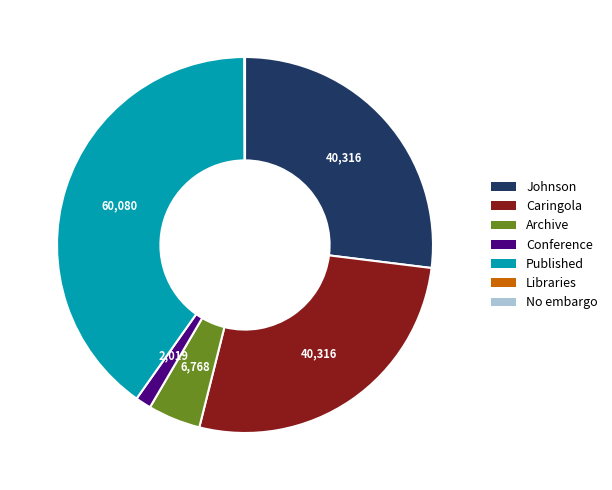

Which category has the biggest portion of the pie?

Published